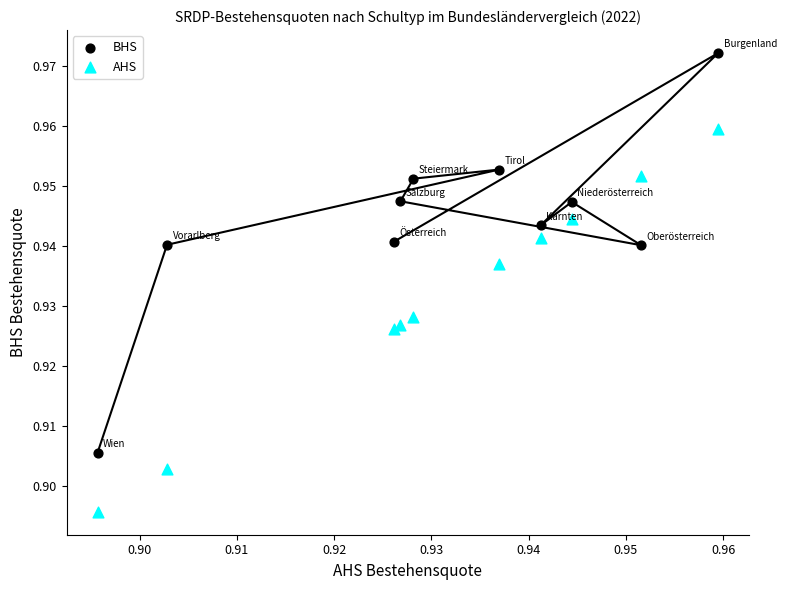

Which series contains the highest Y value?

BHS